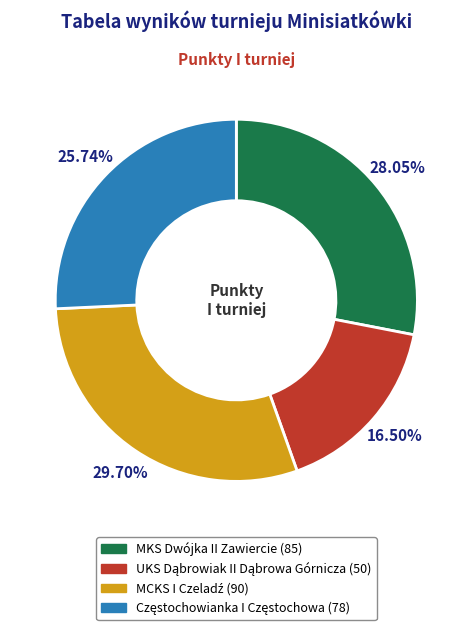

Count the number of slices in the pie.

4